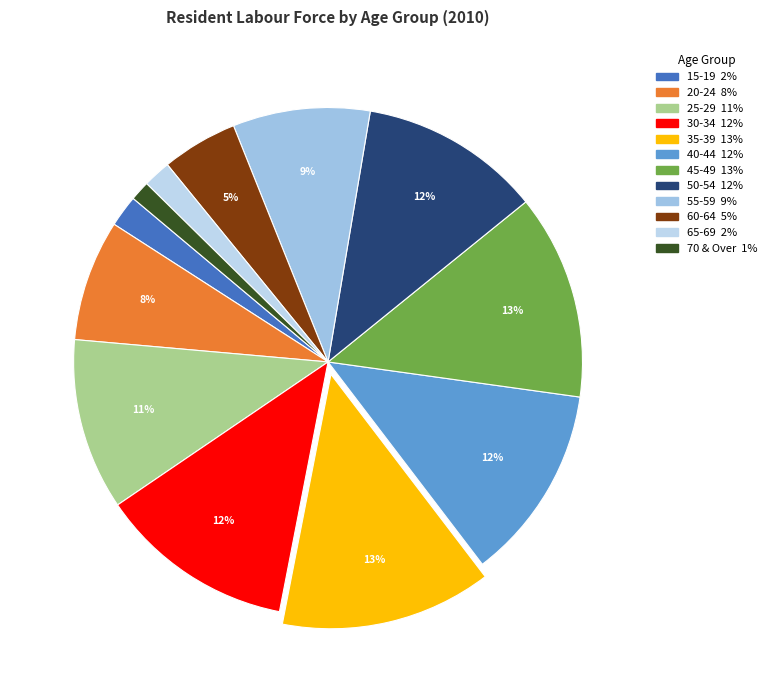

Which category has the smallest portion of the pie?

70 & Over